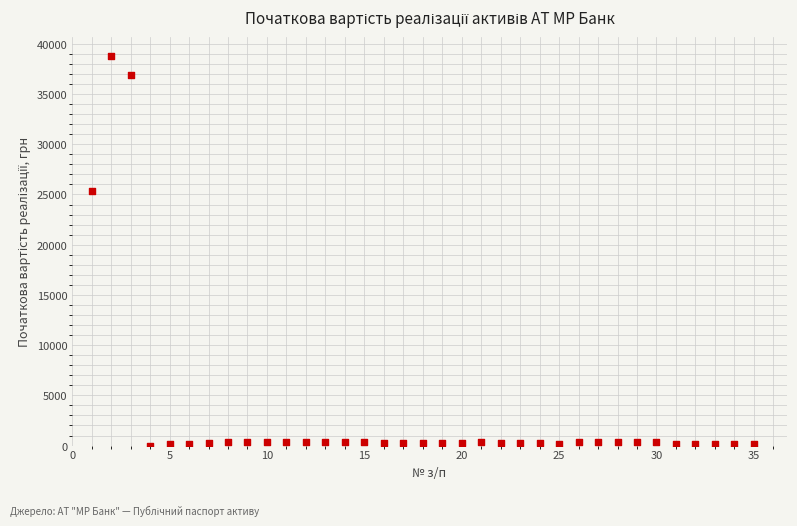

What Y value in the scatter plot is closest to 19387?

25383.6